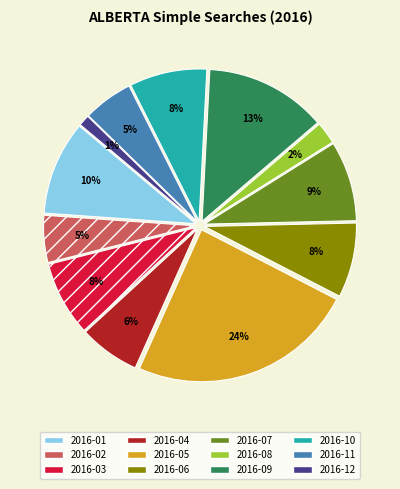

How many slices are in this pie chart?

12